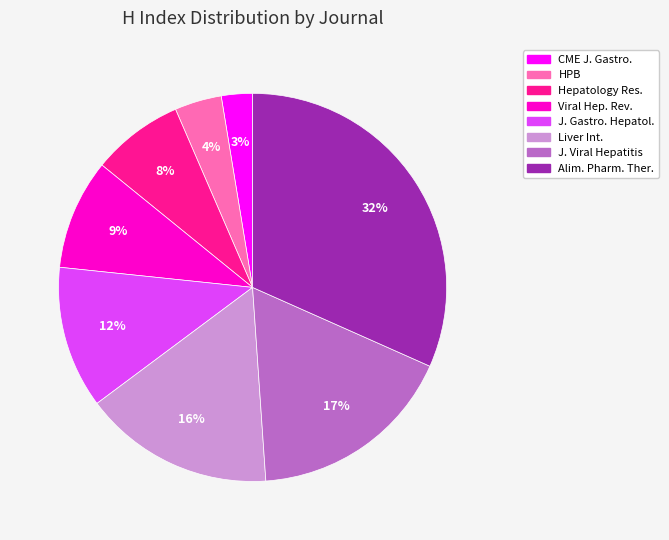

Count the number of slices in the pie.

8